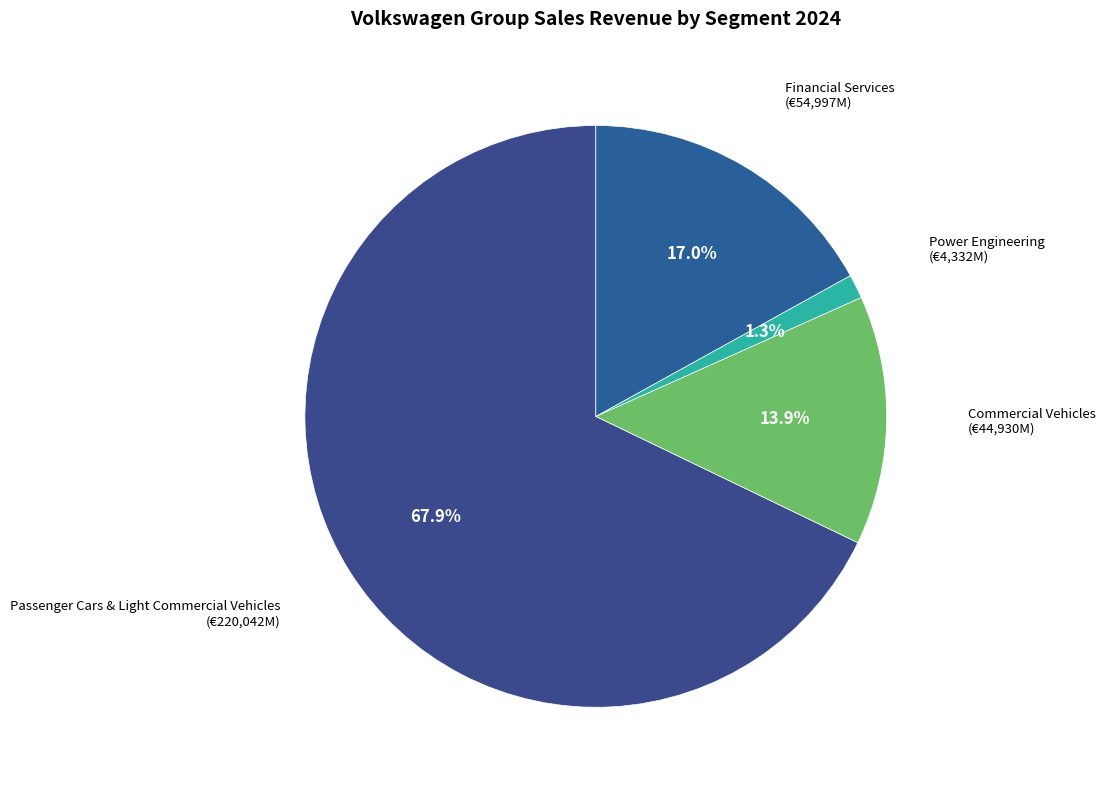

What is the smallest slice in the pie chart?

Power Engineering